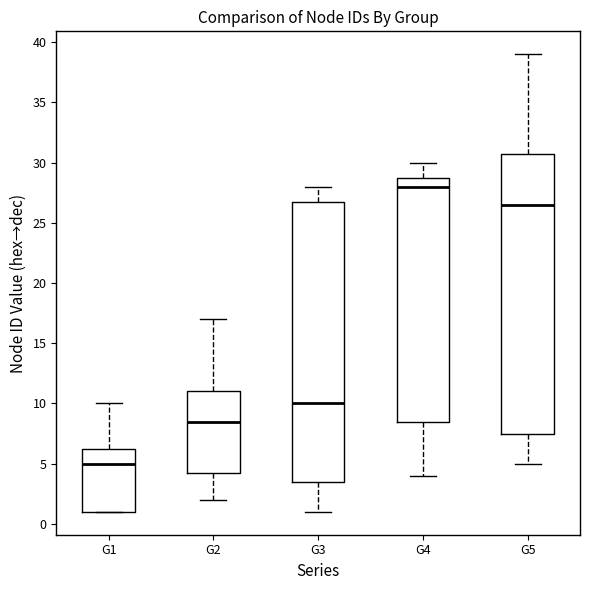

Where does the median line of the box for G1 sit on the y-axis? The values are not printed on the chart, so give them approximately, as read against the axis.

5.0